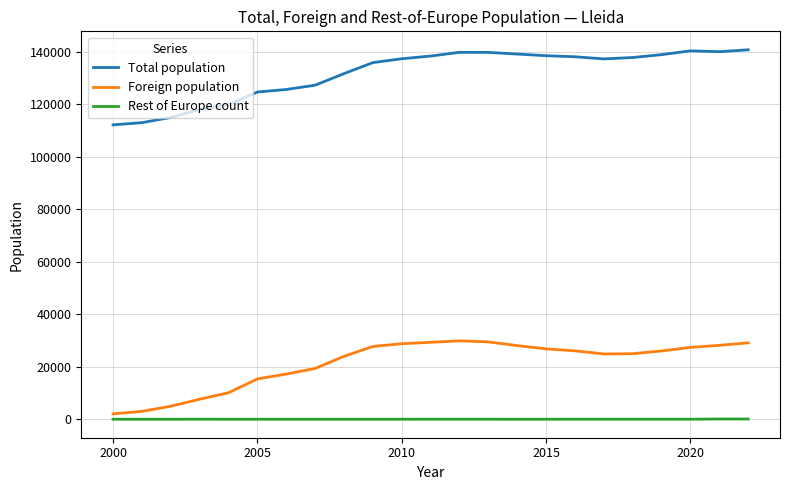

What is the highest value of the Total population series?

140797